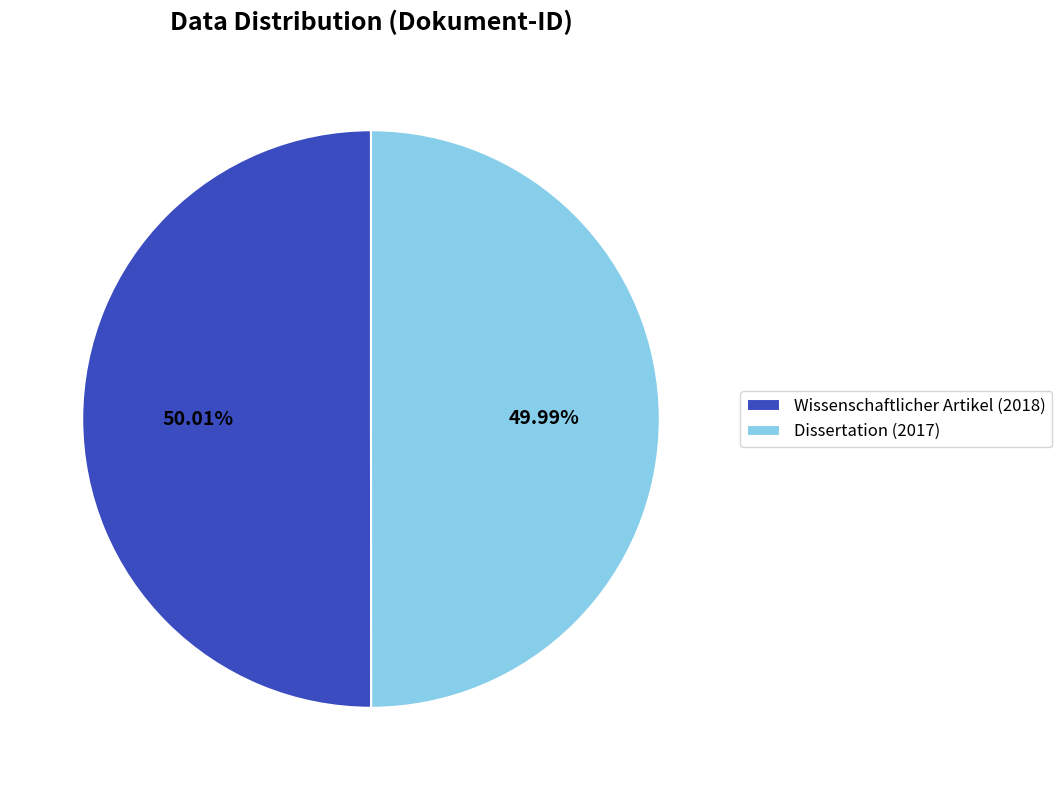

To the nearest percent, what percentage of the pie is Wissenschaftlicher Artikel (2018)?

50%